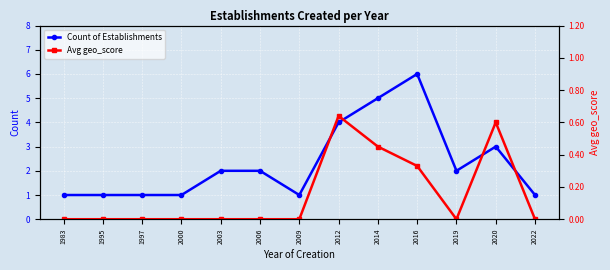

Is the value of Avg geo_score at 2003 greater than the value of Count of Establishments at 1997?

No